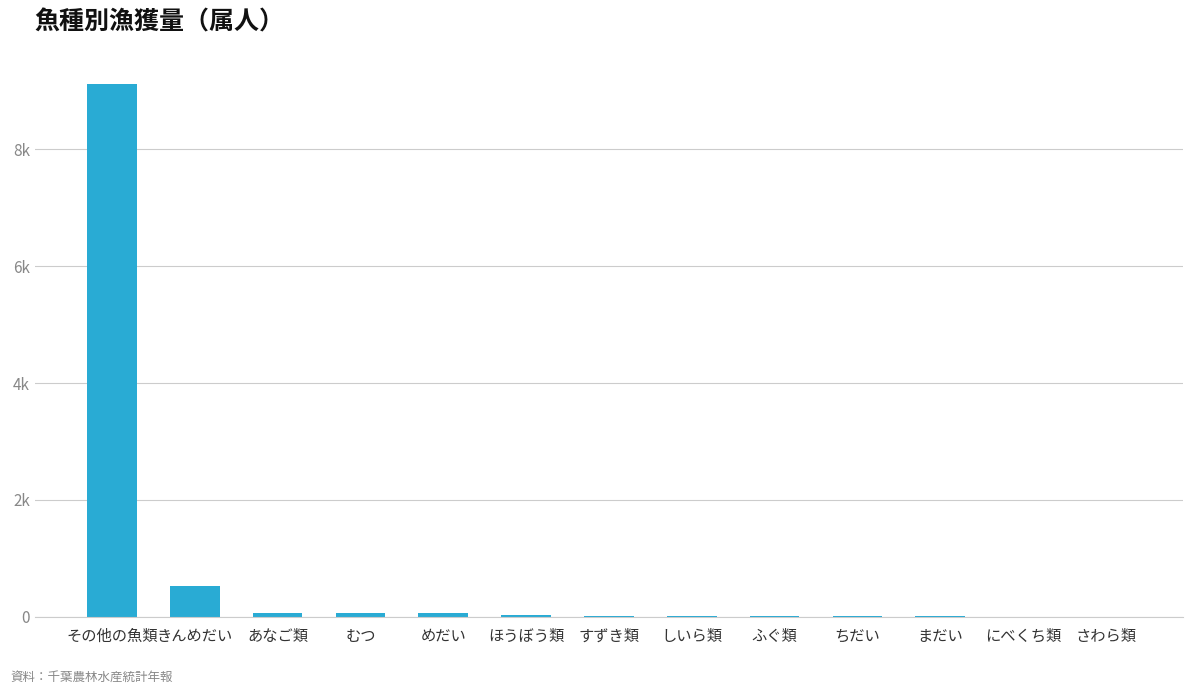

What is the difference between the maximum and minimum values?

9124